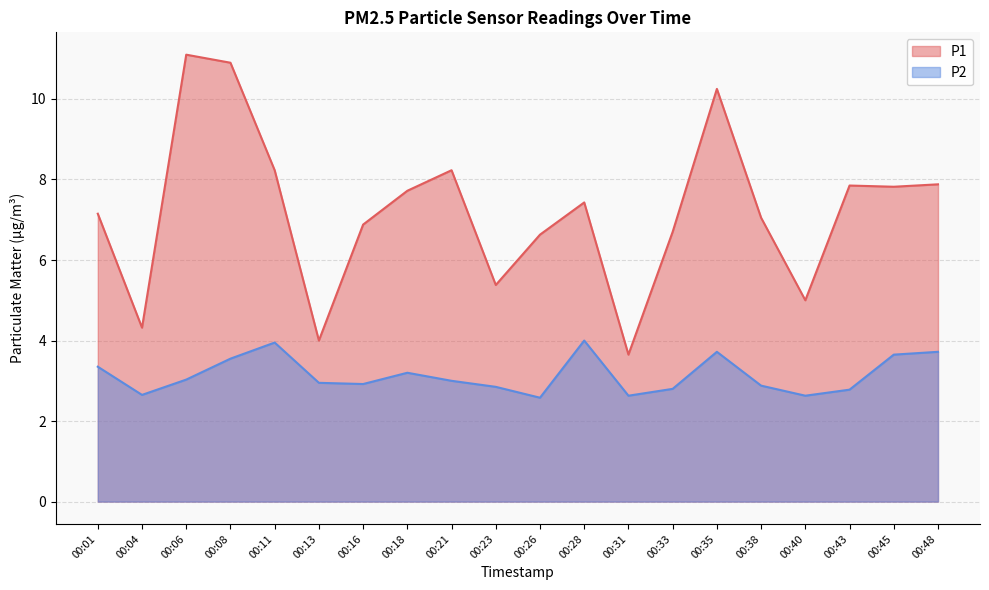

What is the maximum value for P2?

4.0